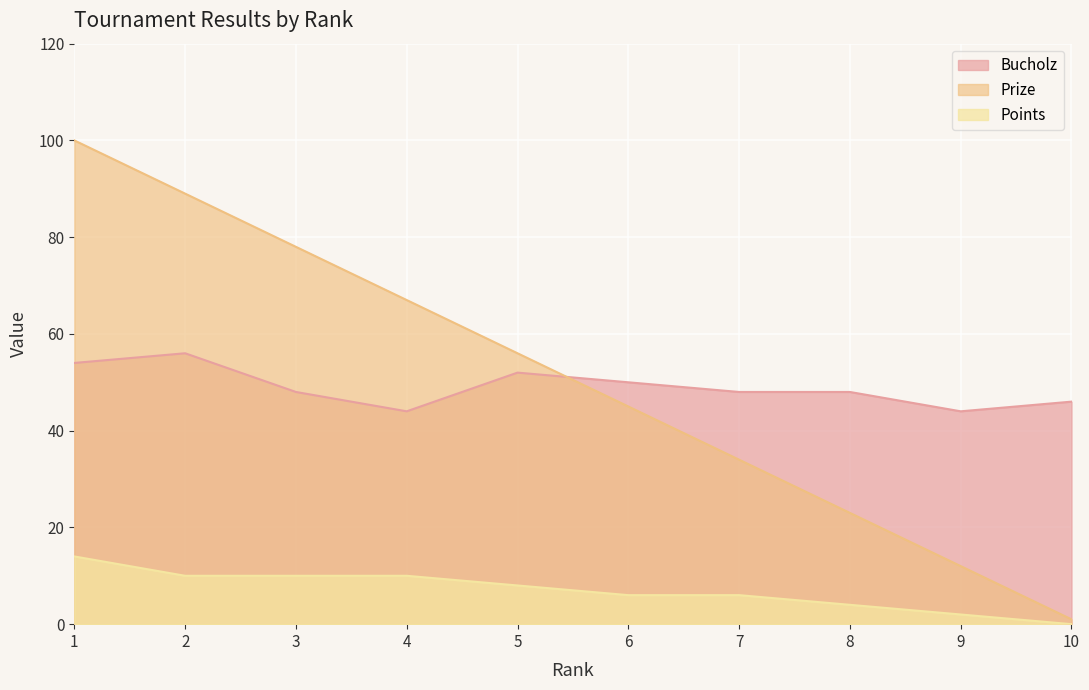

What is the sum of the Prize values at 1 and 4?

167